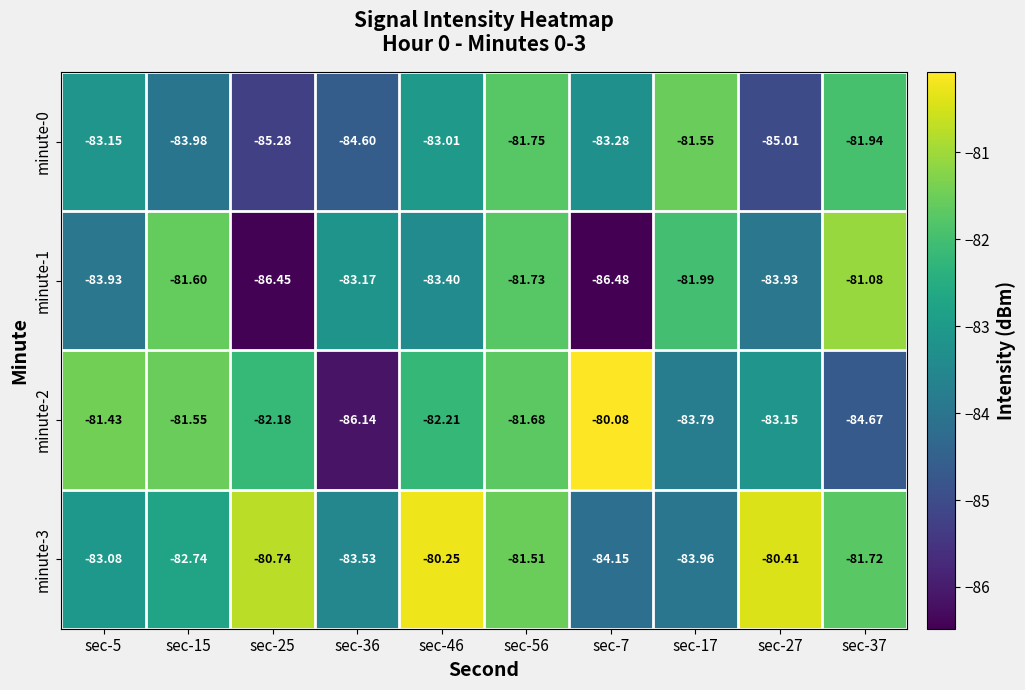

Which series has the largest total across all categories?

minute-3